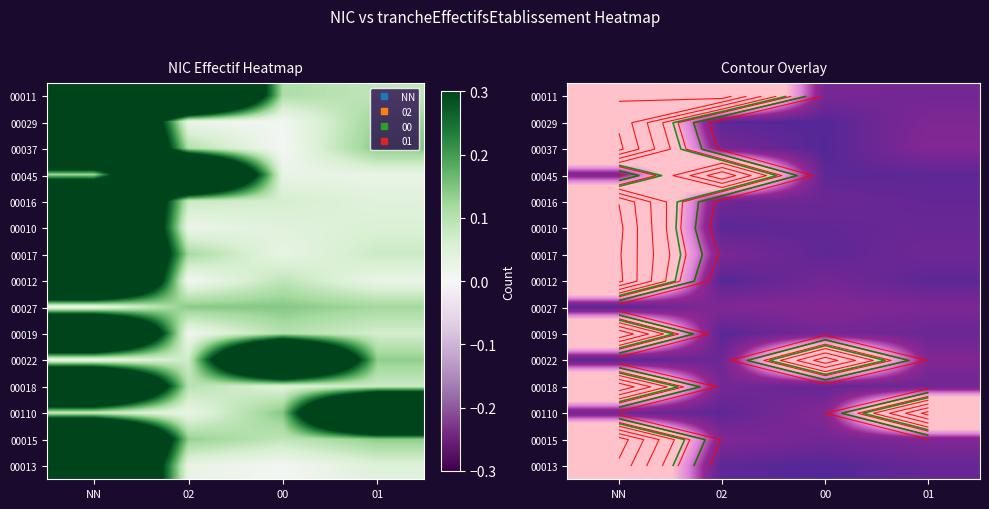

Rank the categories by 00015 value from highest to lowest.

NN, 01, 02, 00